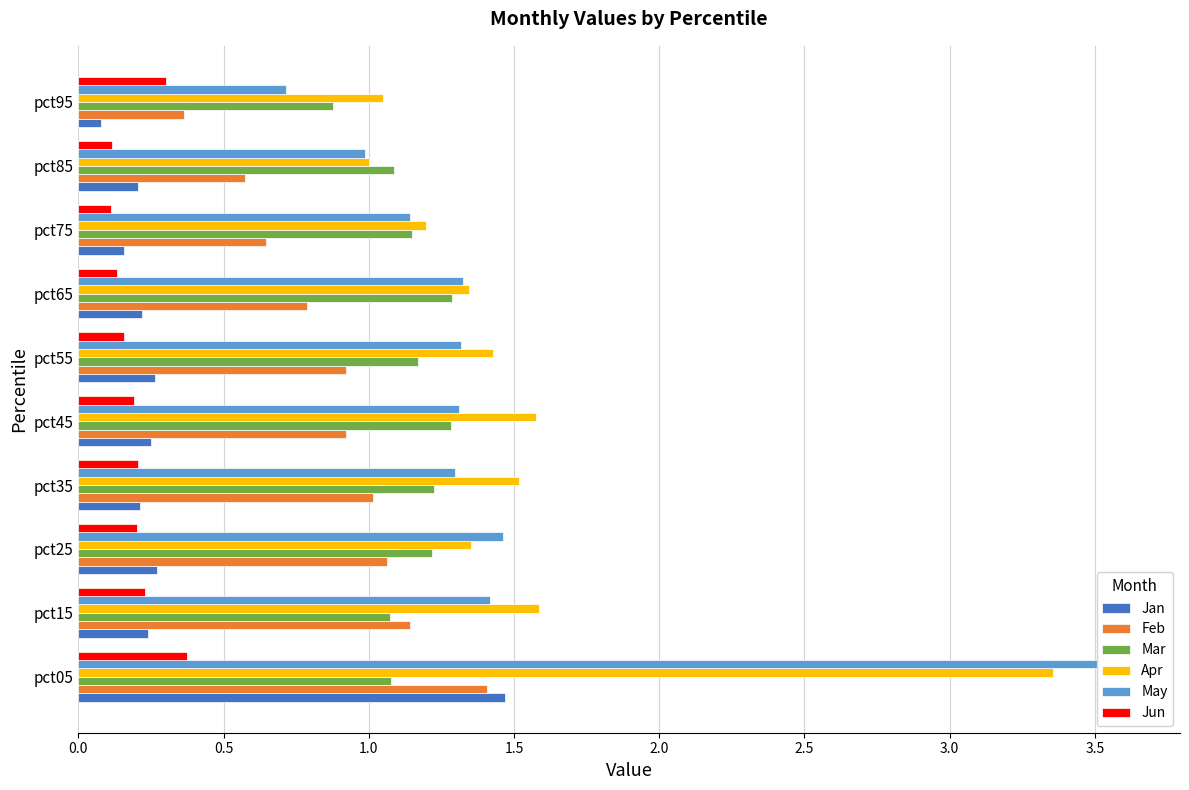

Reading left to right, list all the values displayed in this chart.

Jan: 1.5	0.2	0.3	0.2	0.2	0.3	0.2	0.2	0.2	0.1
Feb: 1.4	1.1	1.1	1.0	0.9	0.9	0.8	0.6	0.6	0.4
Mar: 1.1	1.1	1.2	1.2	1.3	1.2	1.3	1.1	1.1	0.9
Apr: 3.4	1.6	1.4	1.5	1.6	1.4	1.3	1.2	1.0	1.0
May: 3.6	1.4	1.5	1.3	1.3	1.3	1.3	1.1	1.0	0.7
Jun: 0.4	0.2	0.2	0.2	0.2	0.2	0.1	0.1	0.1	0.3